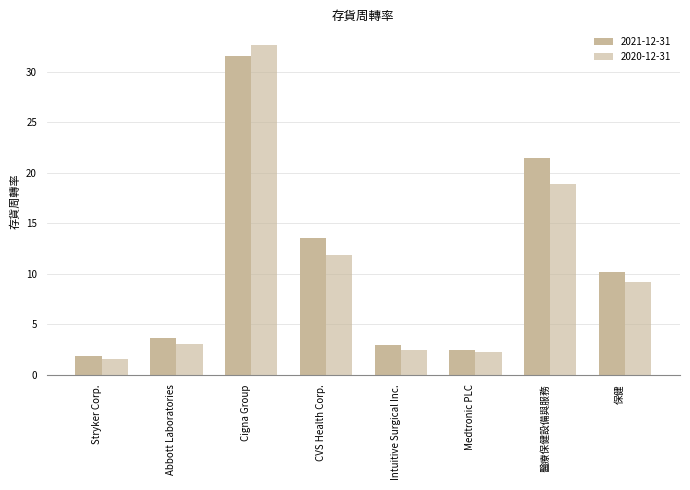

Are the bars horizontal?

No